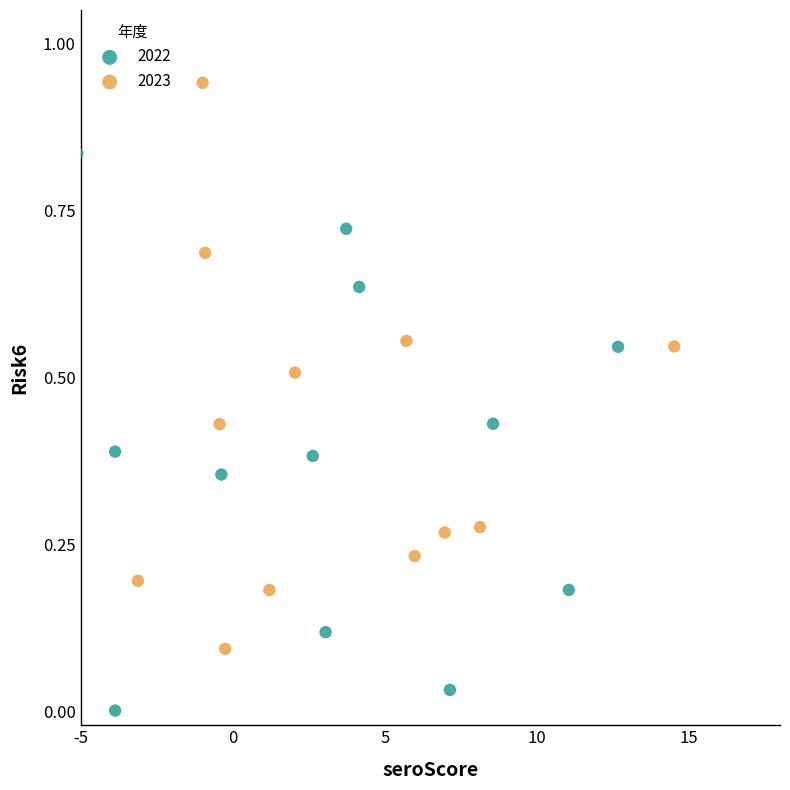

Which series contains the highest Y value?

2023